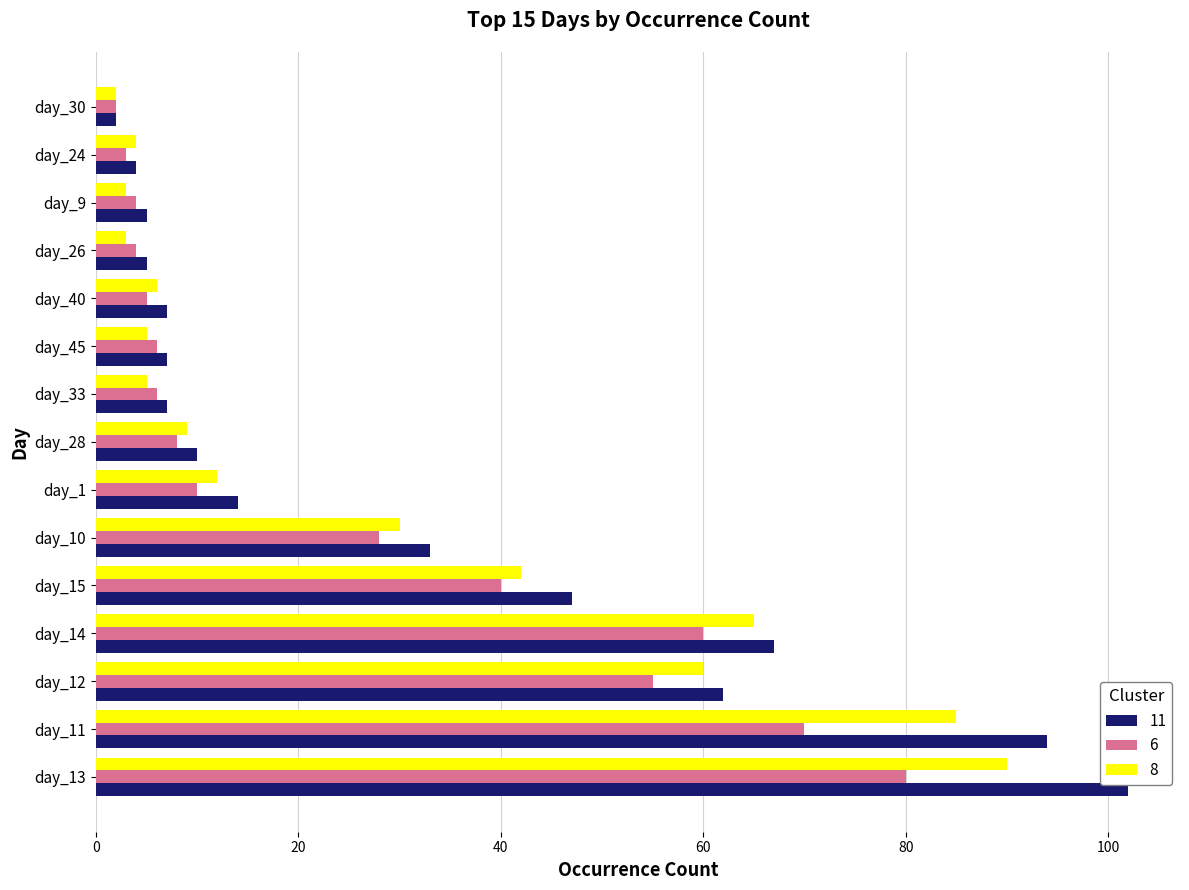

What are all the series names shown in the legend?

11, 6, 8